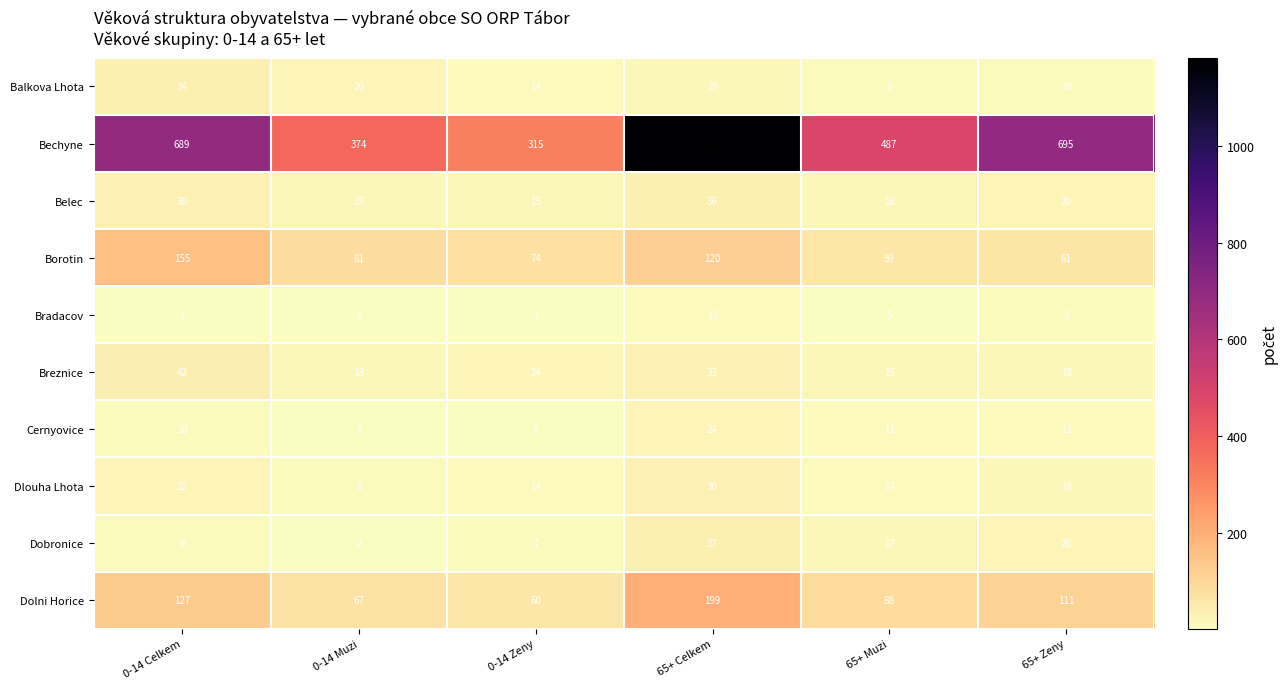

What is the spread (max minus min) of values at 65+ Celkem?

1169